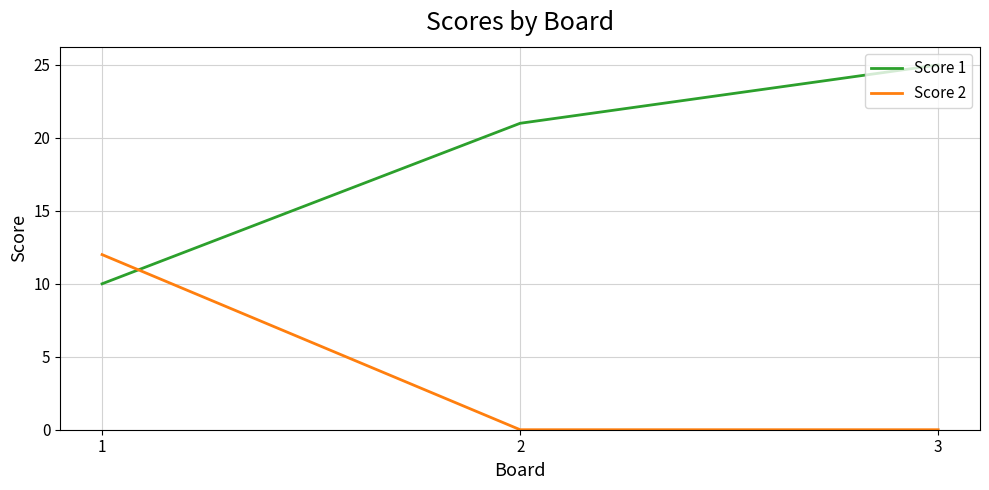

Reading right to left, list all the values displayed in this chart.

Score 1: 25	21	10
Score 2: 0	0	12